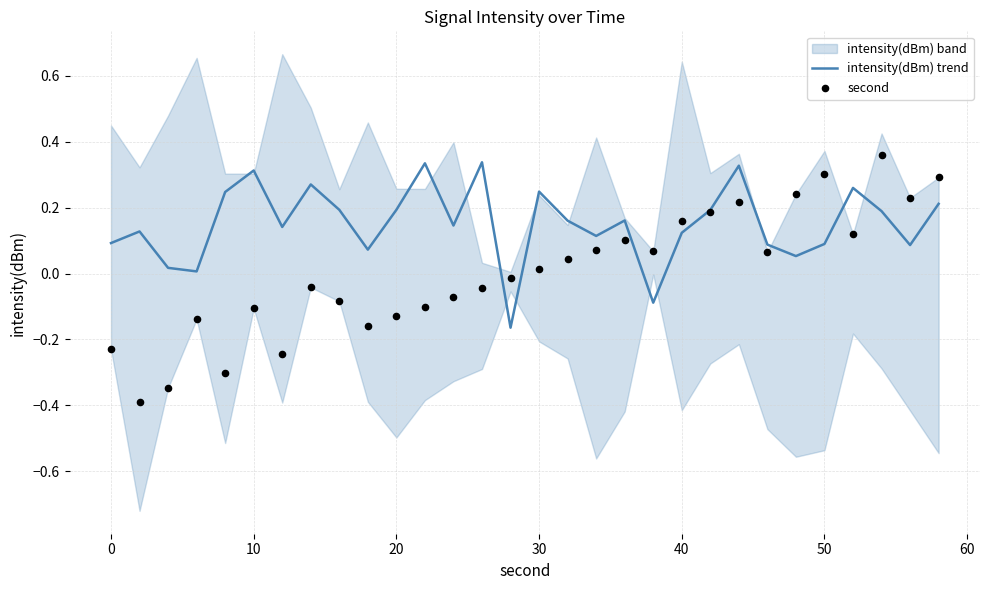

At how many categories does at least one series exceed 0?

29